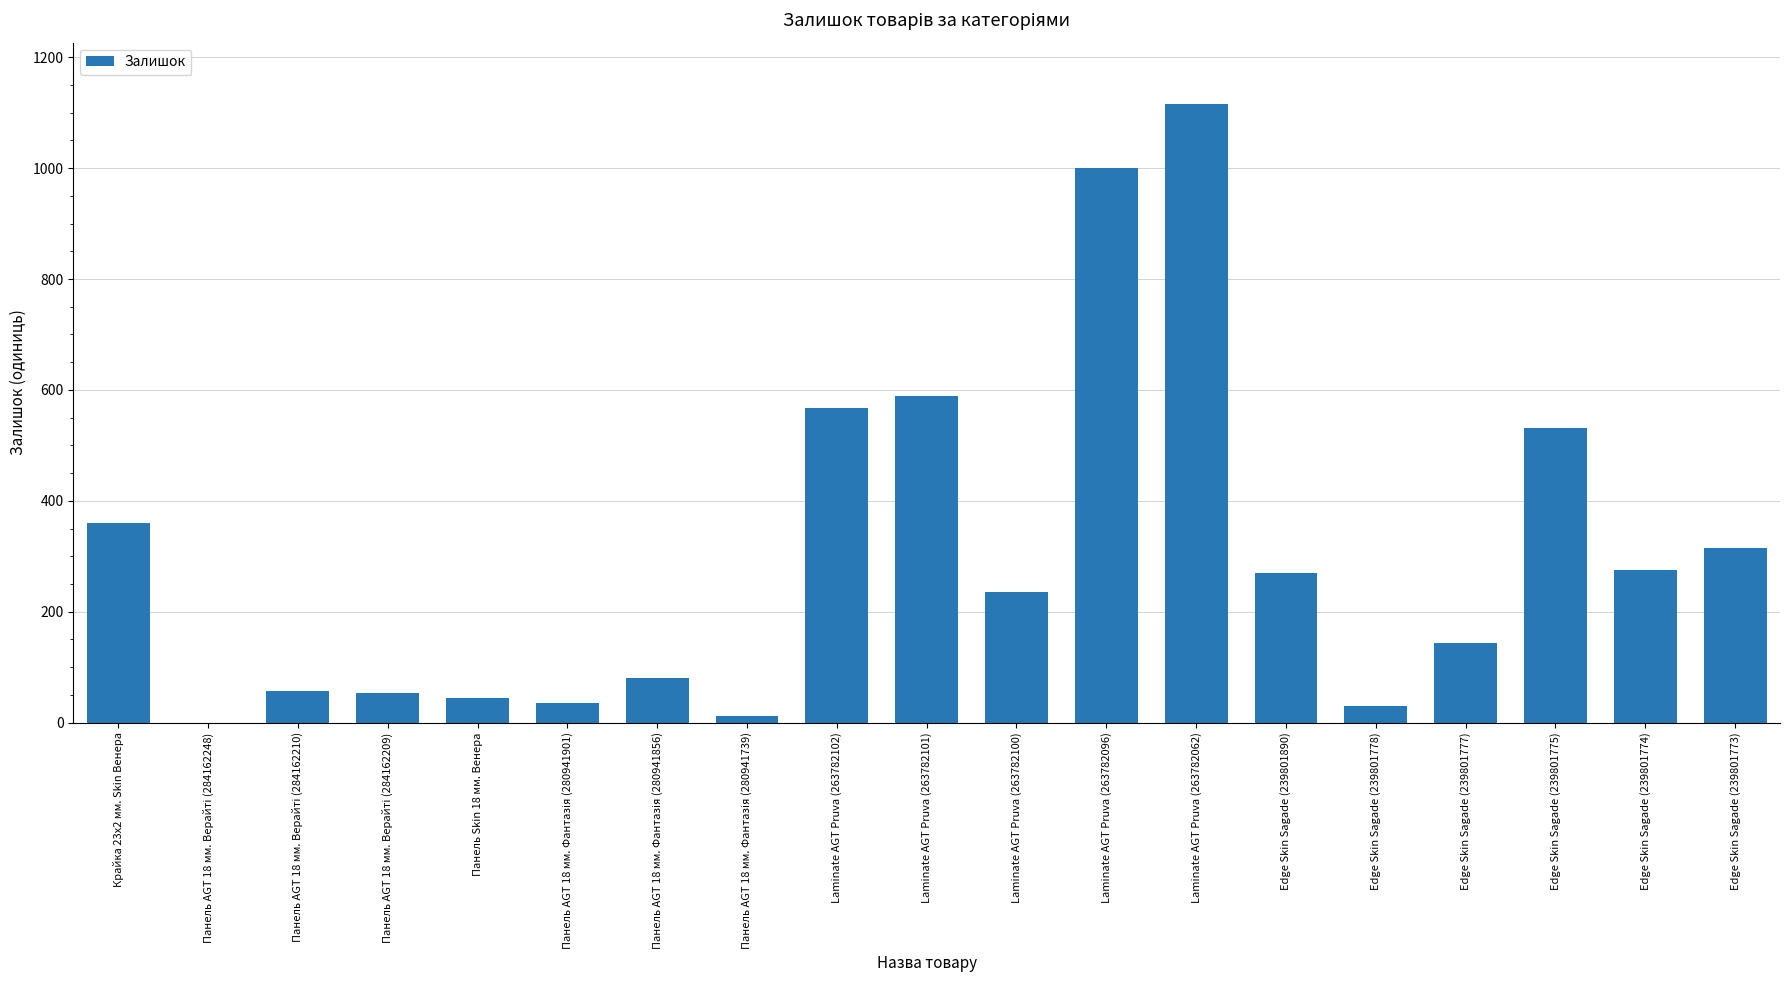

The value at Laminate AGT Pruva (263782101) is 589. True or false?

True